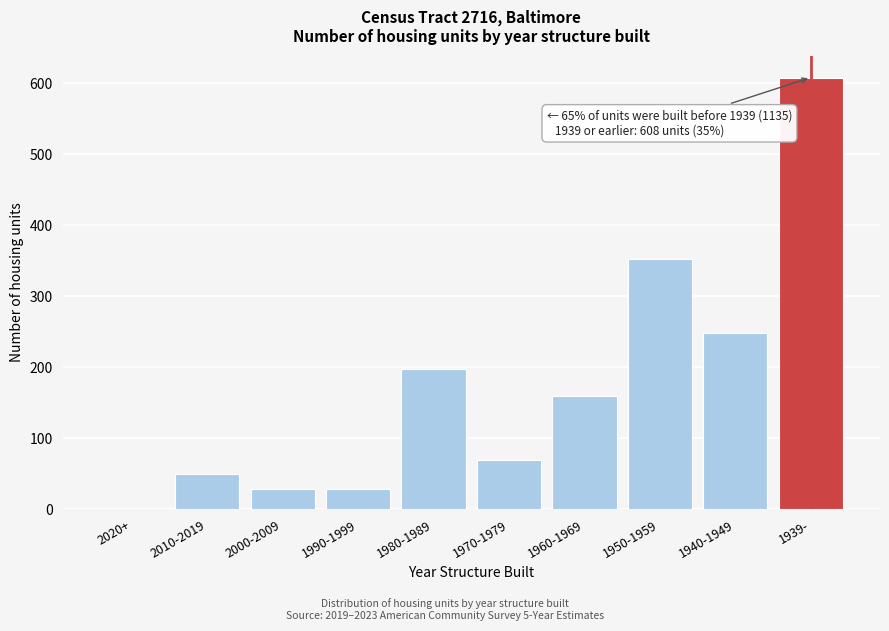

Reading right to left, transcribe all the data shown in this chart.

1939-=608	1940-1949=248	1950-1959=352	1960-1969=160	1970-1979=69	1980-1989=198	1990-1999=29	2000-2009=29	2010-2019=50	2020+=0